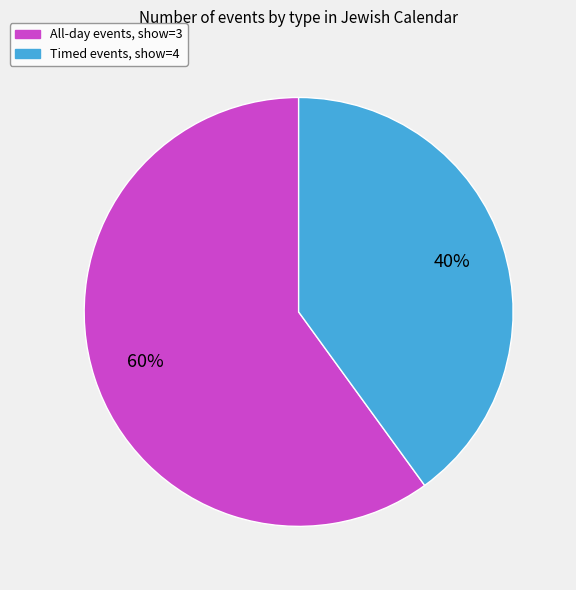

To the nearest percent, what is the difference between the largest and smallest slice percentages?

20%